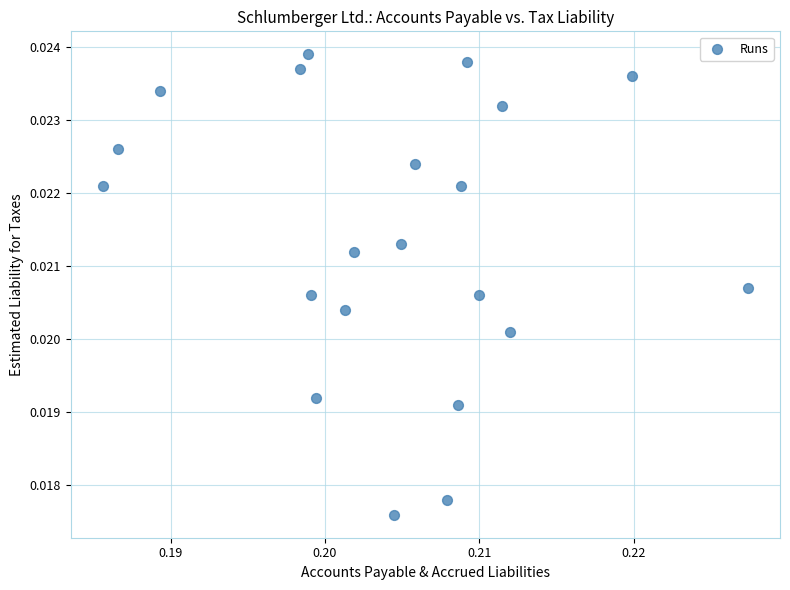

How many points are shown in the scatter plot?

21